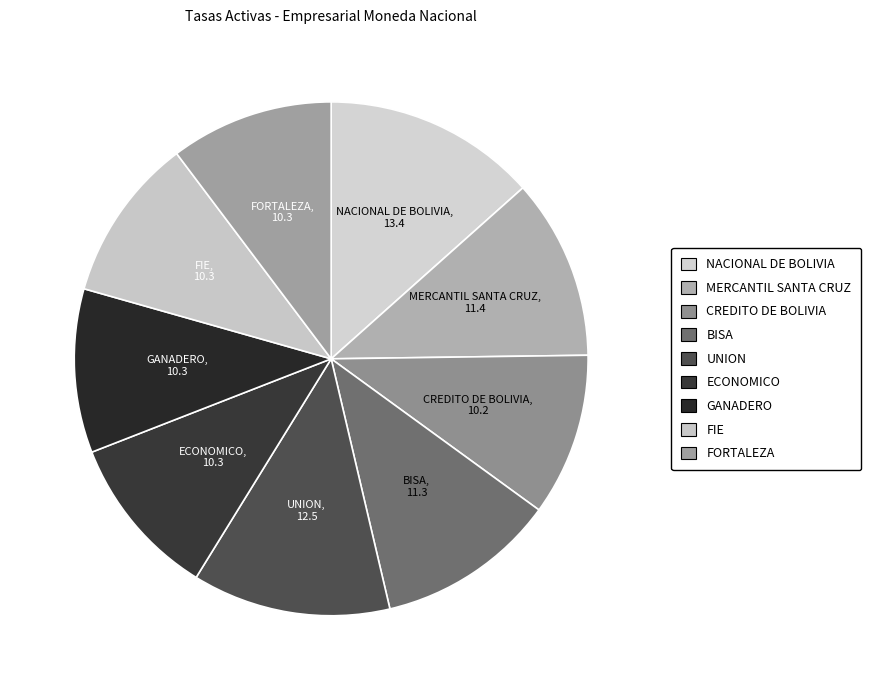

Is it true that NACIONAL DE BOLIVIA is 13% of the pie?

True